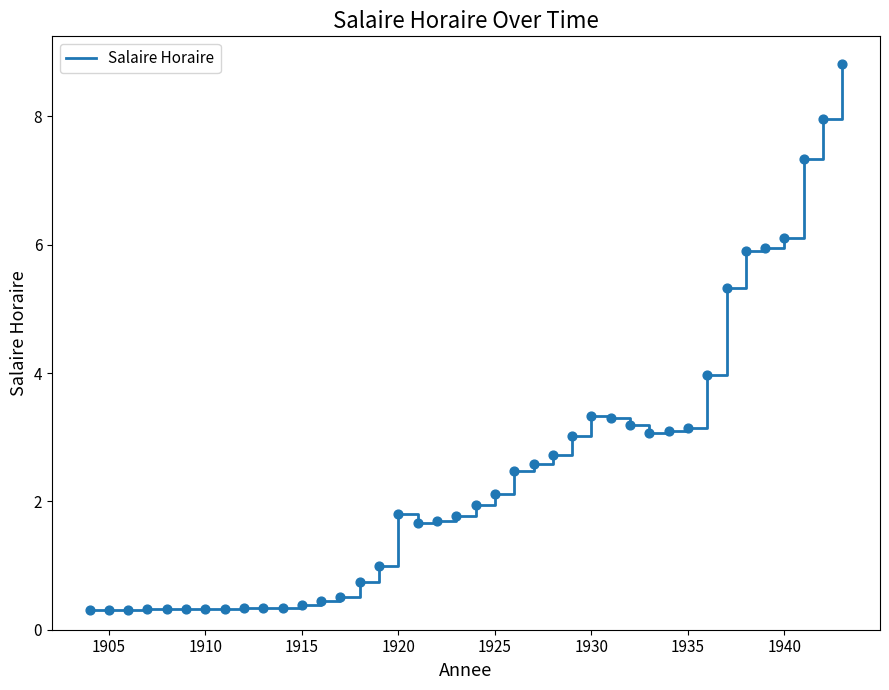

What is the smallest value displayed?

0.3